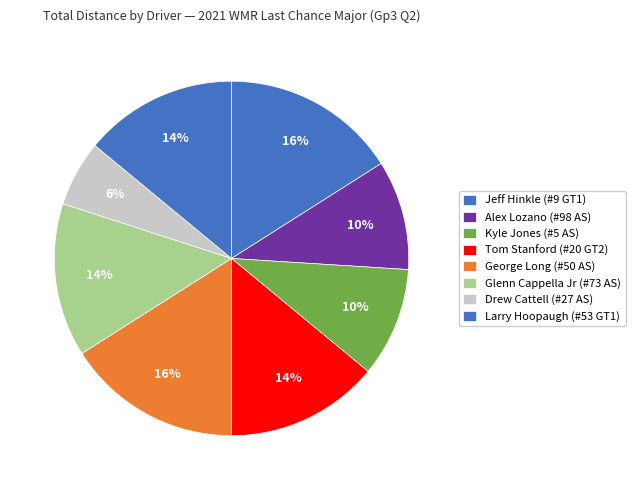

Does Drew Cattell (#27 AS) account for over 50% of the chart?

No